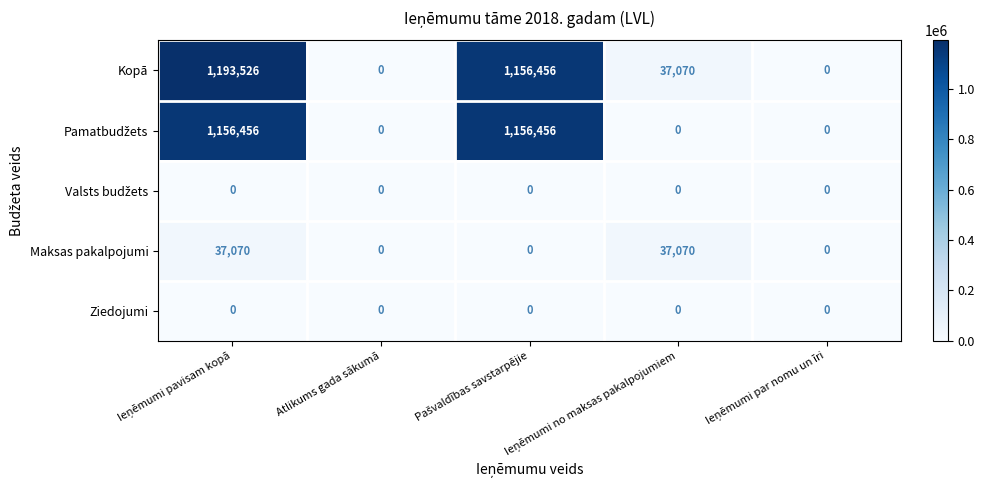

What is the sum of all Maksas pakalpojumi values?

74140